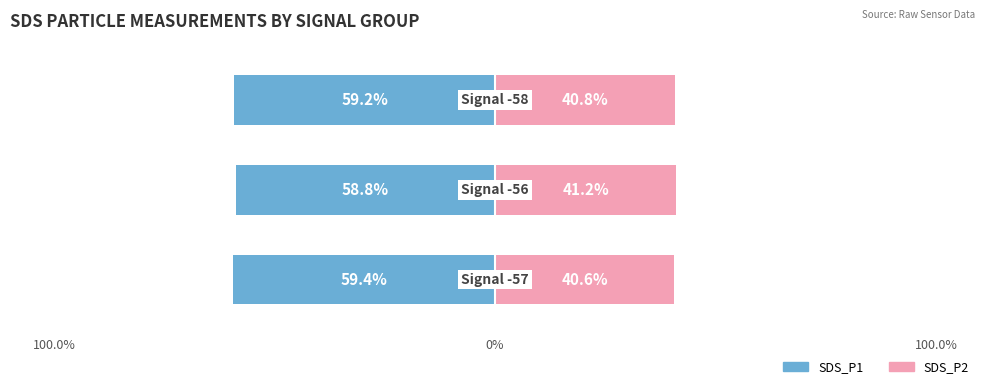

Is it true that SDS_P2 equals 59.0 at 100.0%?

False